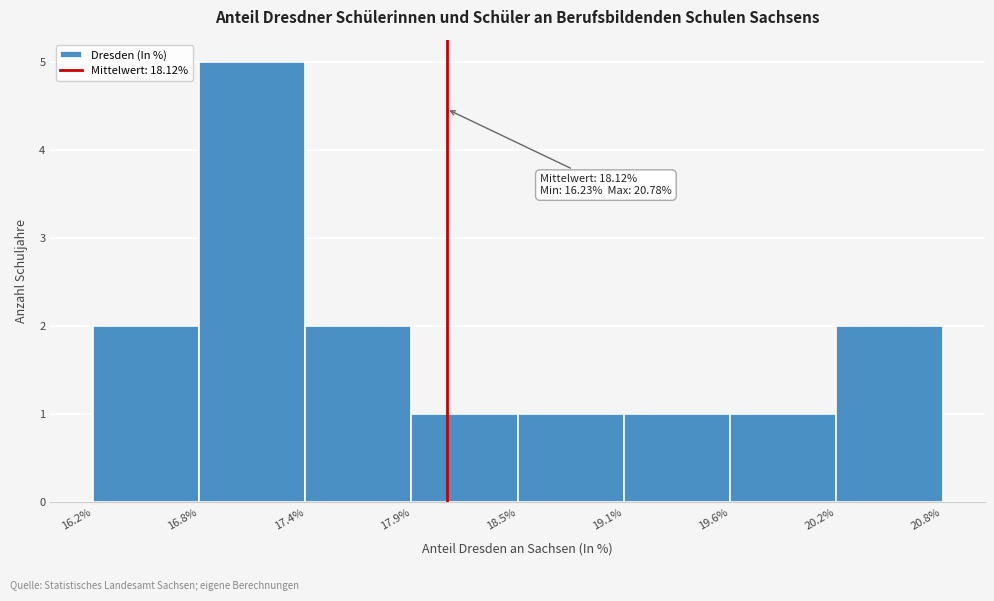

Over which range of the x-axis is the bar tallest?

16.8% to 17.4%